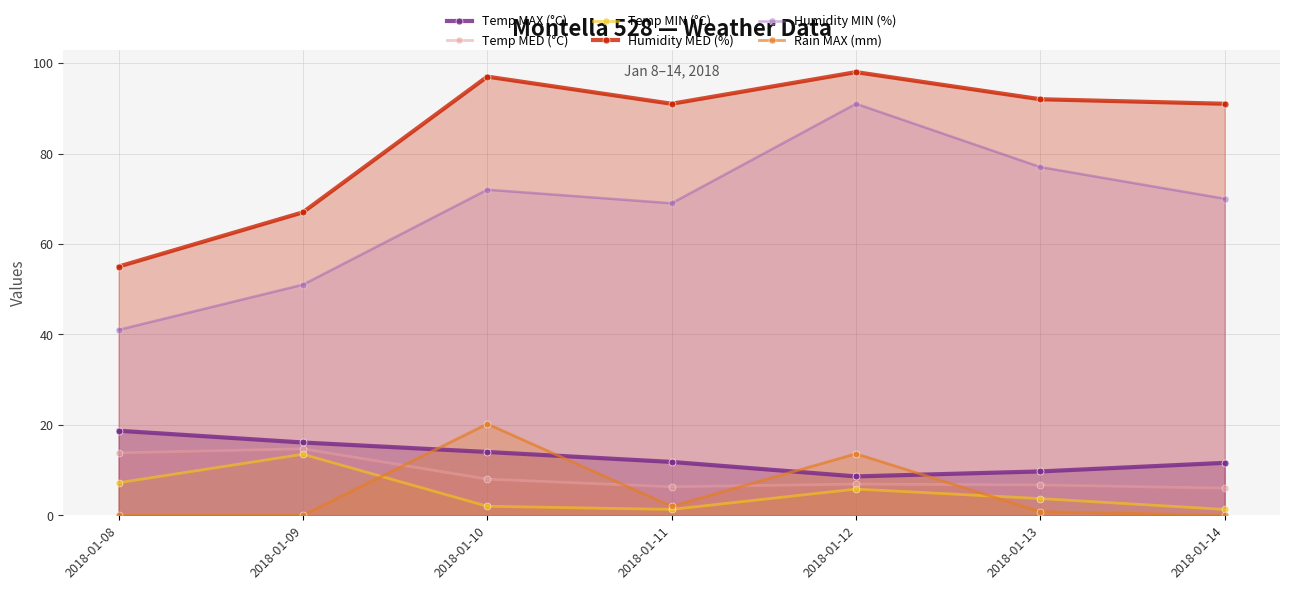

What is the total value across all series at 2018-01-12?

223.9